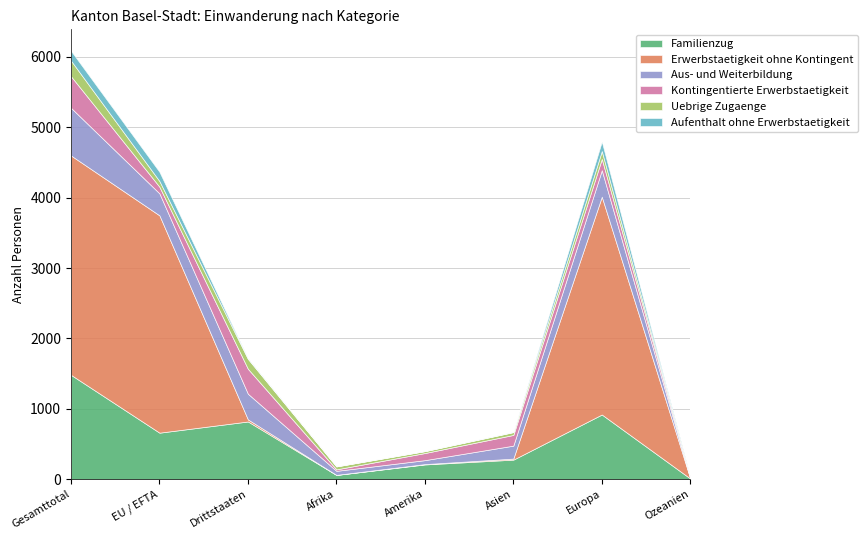

Reading left to right, list all the values displayed in this chart.

Familienzug: 1483	662	821	62	211	279	920	11
Erwerbstaetigkeit ohne Kontingent: 3115	3086	29	1	5	15	3093	1
Aus- und Weiterbildung: 677	312	365	57	56	184	376	4
Kontingentierte Erwerbstaetigkeit: 448	94	354	21	101	152	161	13
Uebrige Zugaenge: 222	81	141	42	27	40	111	0
Aufenthalt ohne Erwerbstaetigkeit: 140	131	9	1	1	3	135	0